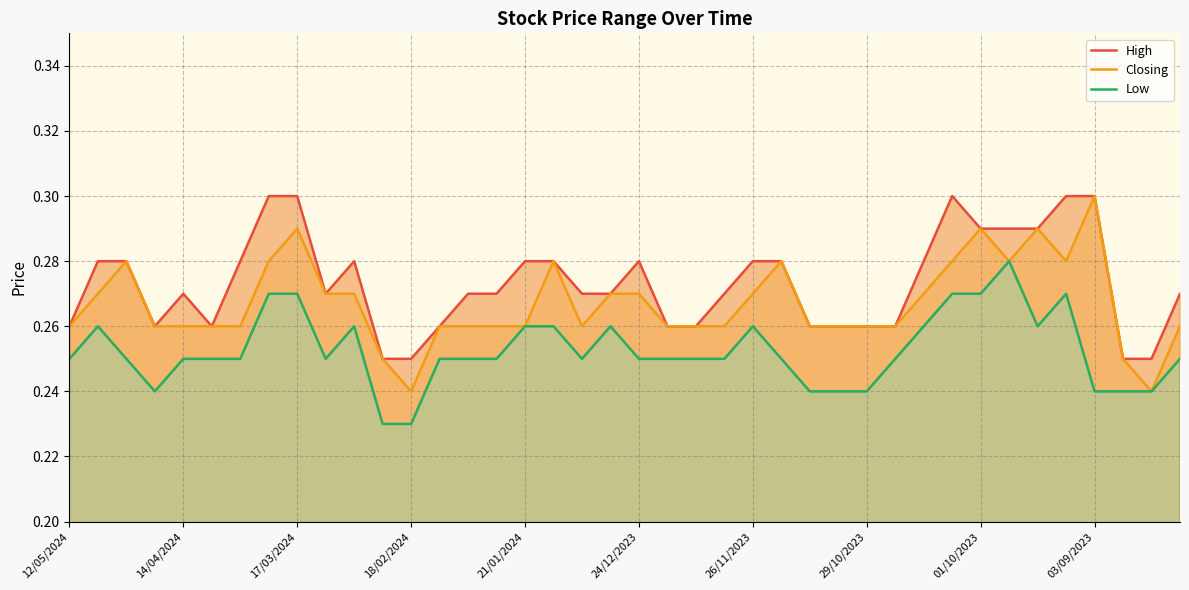

At which label does Closing reach its peak?

03/09/2023